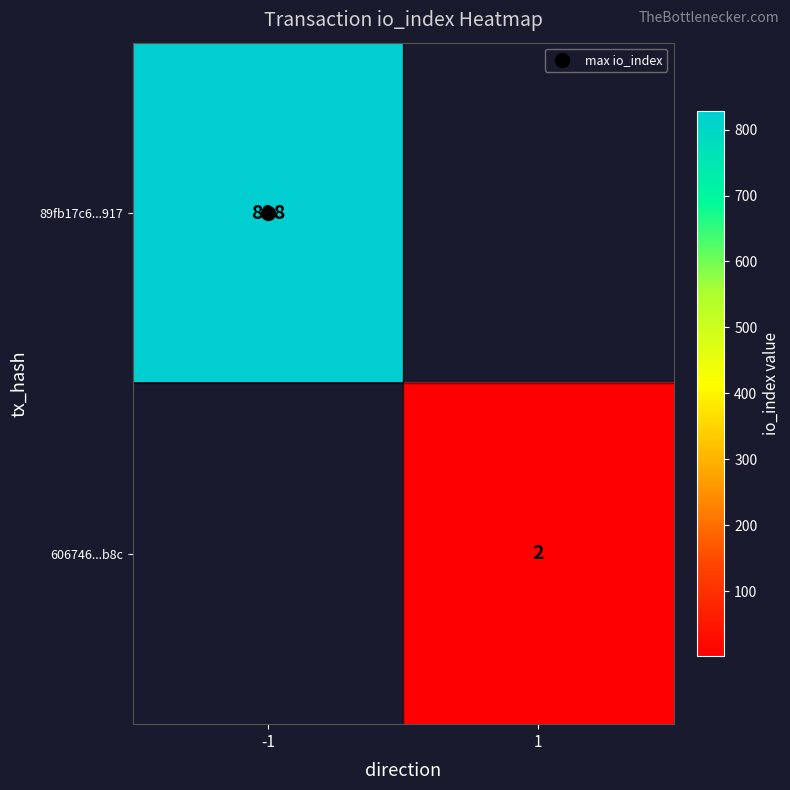

What is the total value across all series at -1?

828